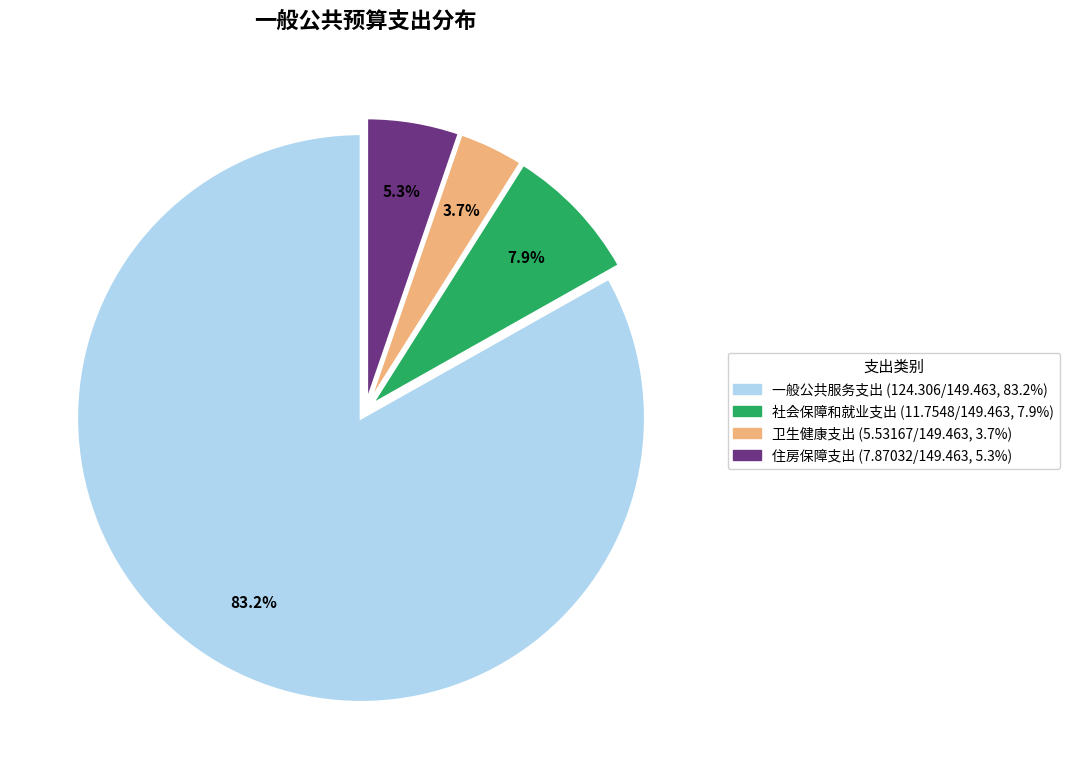

To the nearest percent, what is the average slice percentage?

25%